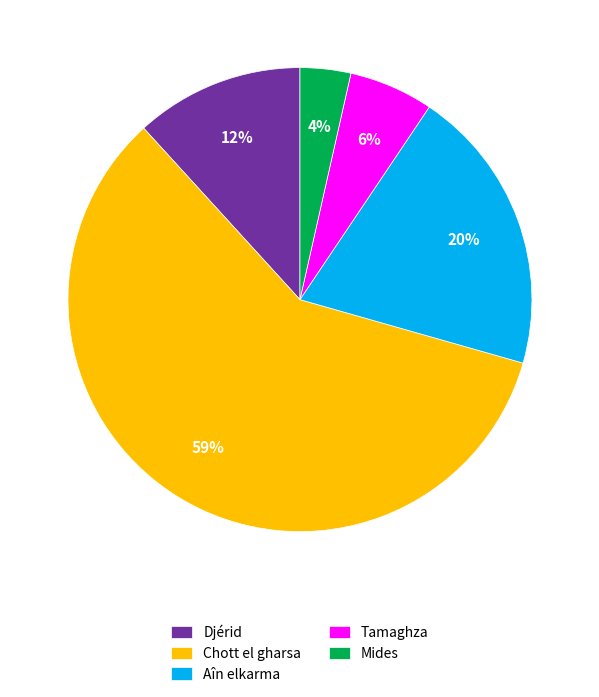

Count the number of slices in the pie.

5